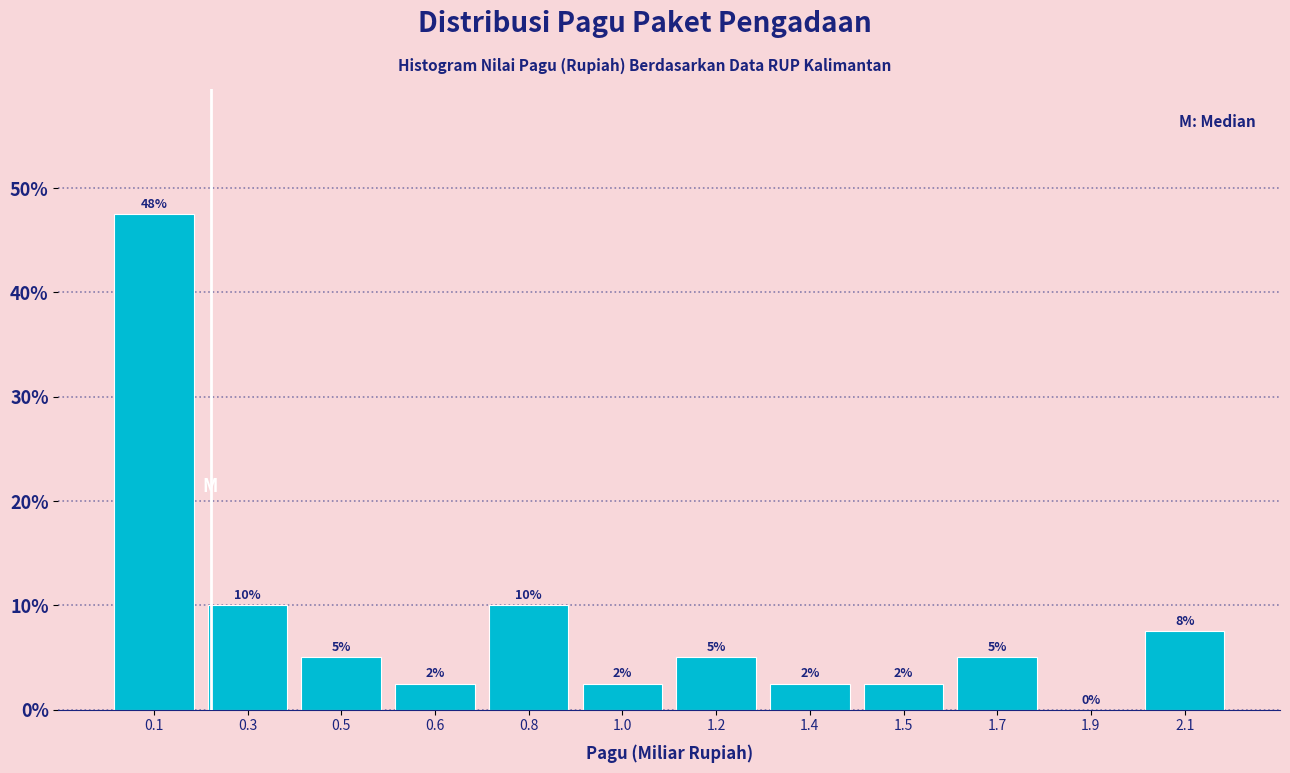

What is the sum of the values at 0.5 and 0.8?

15.0